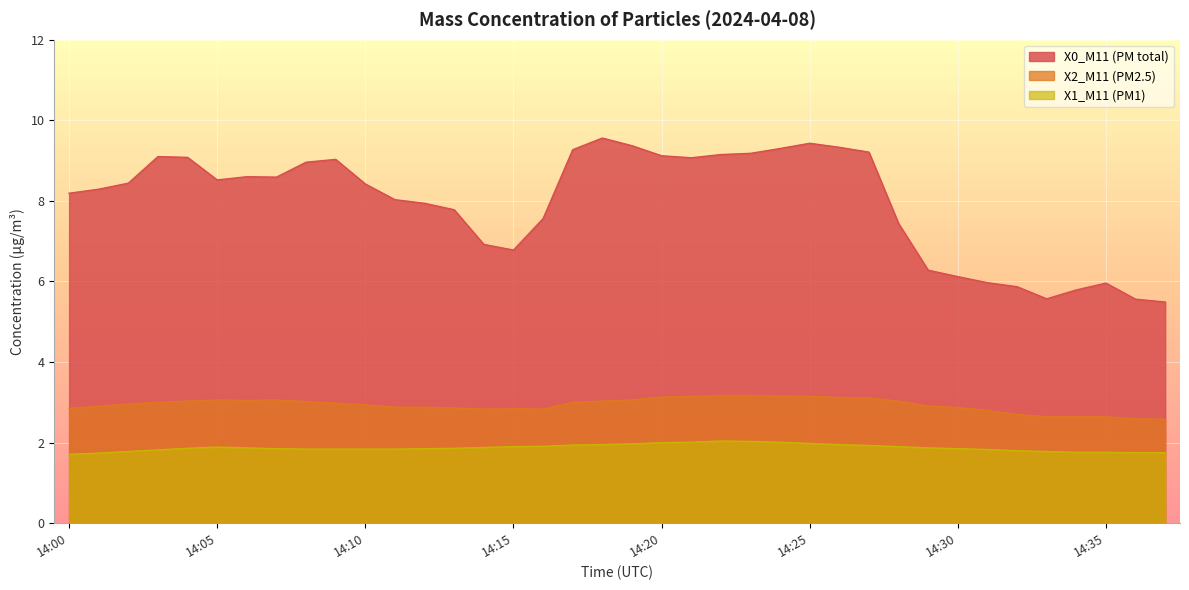

True or false: X1_M11 (PM1) and X2_M11 (PM2.5) intersect in this chart.

False